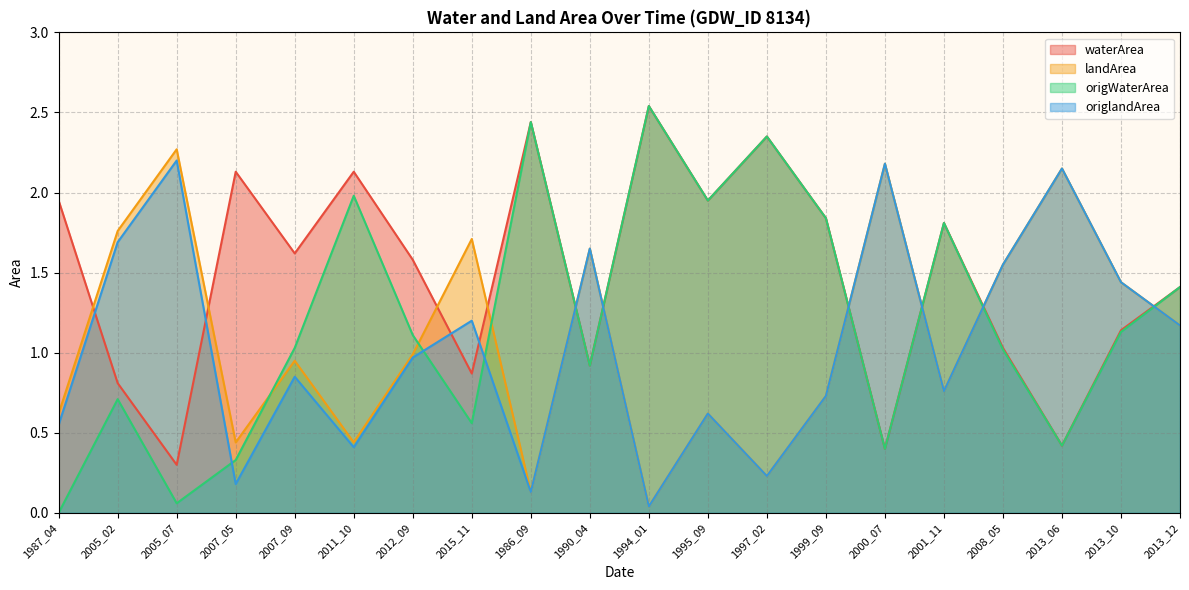

What is the greatest value displayed?

2.5